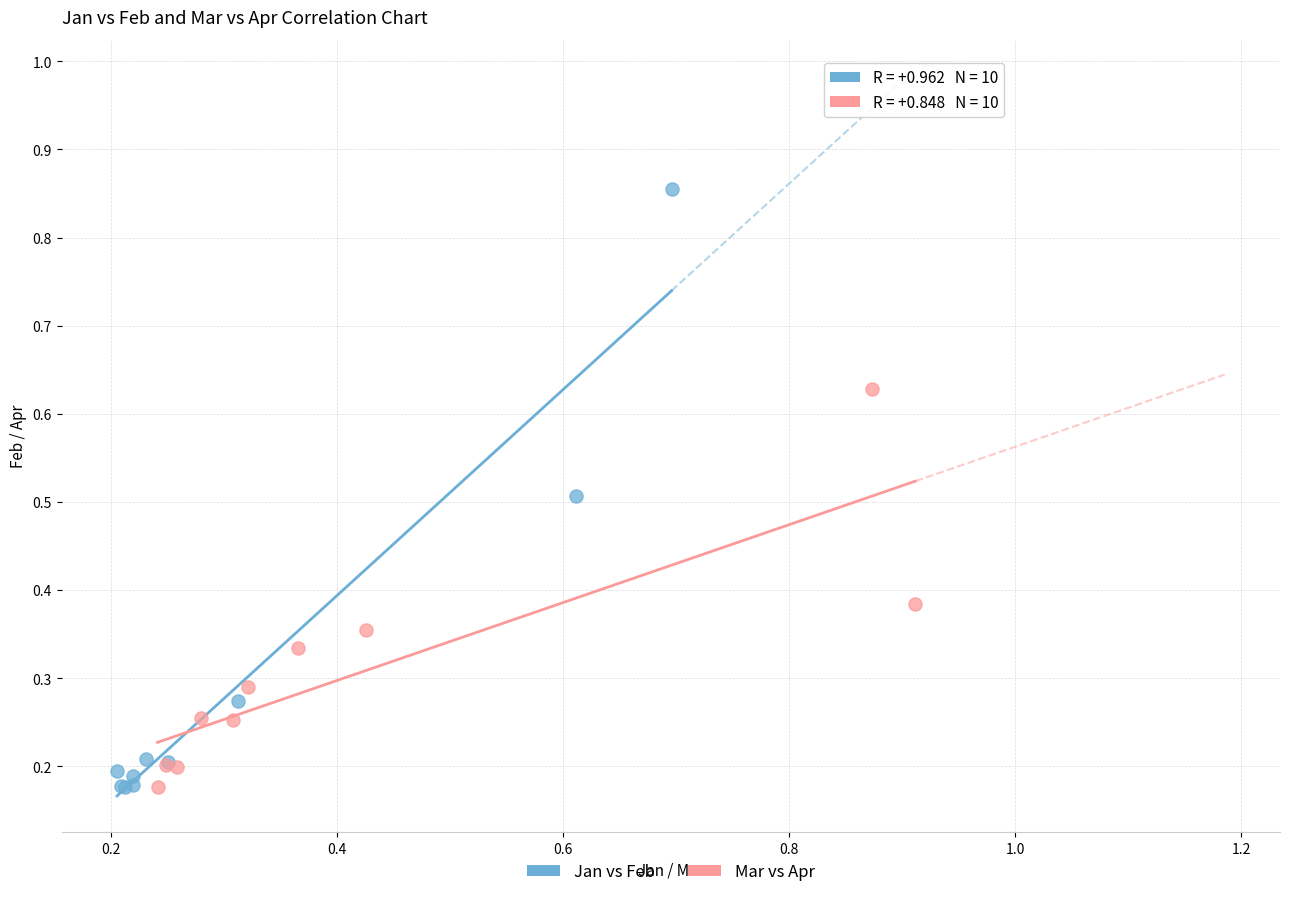

Which series has the widest spread of Y values?

Jan vs Feb